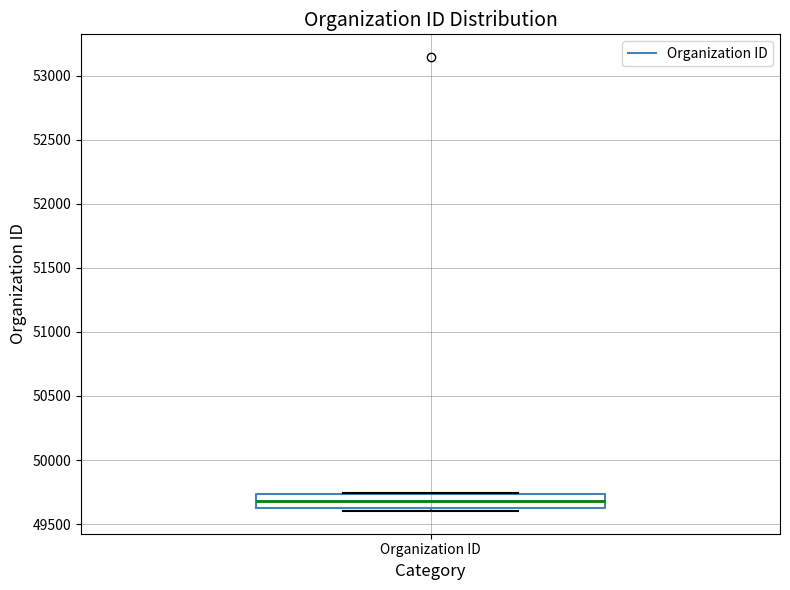

Read this box plot against the y-axis: the position of the median line, the range covered by the box, and the ends of both whiskers. The values are not printed on the chart, so give them approximately, as read against the axis.

median 49700, box 49600 to 49750, whiskers 49600 (just below the box's lower edge) to 49750